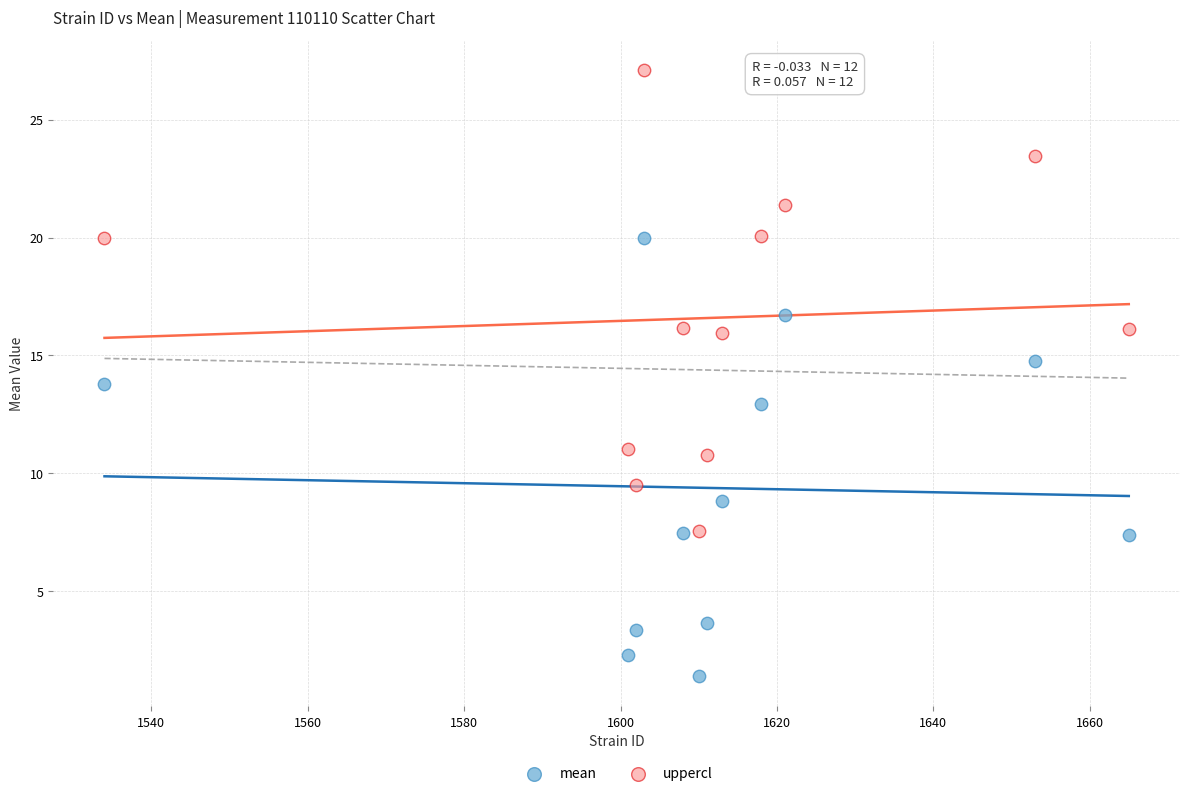

Which series reaches the maximum Y coordinate?

uppercl